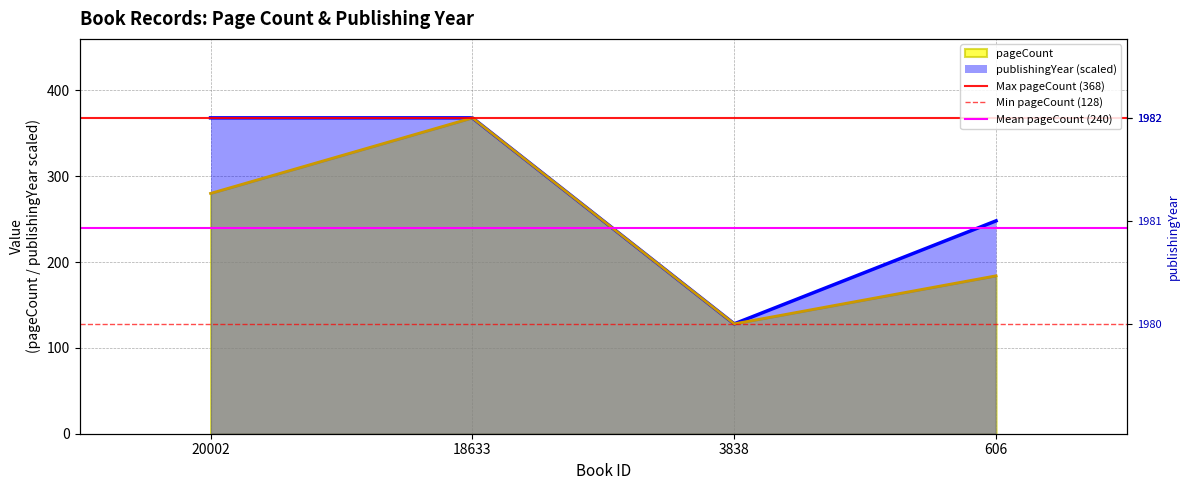

What is the average value of the Min pageCount (128) series?

128